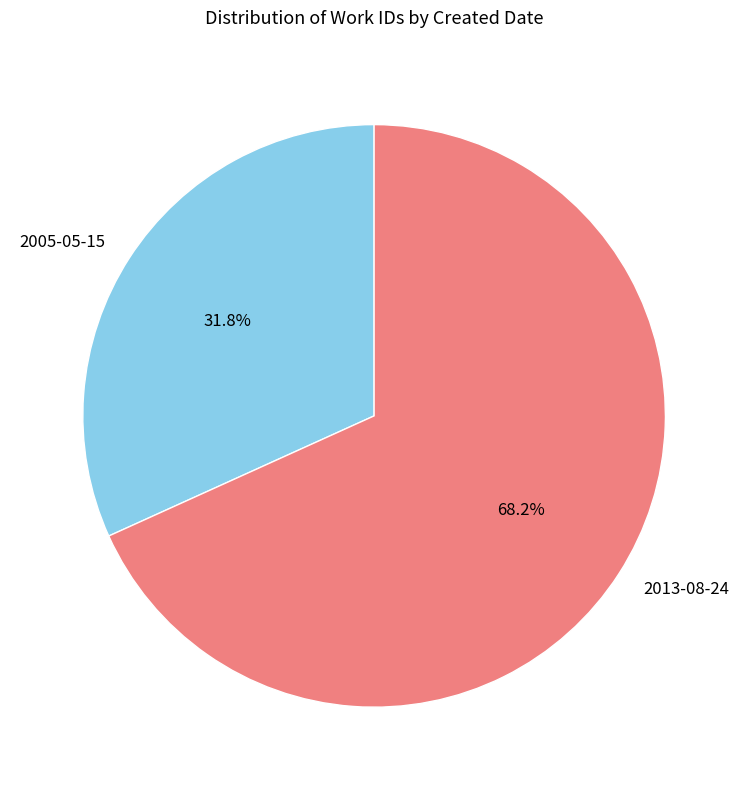

Does 2013-08-24 account for over 50% of the chart?

Yes